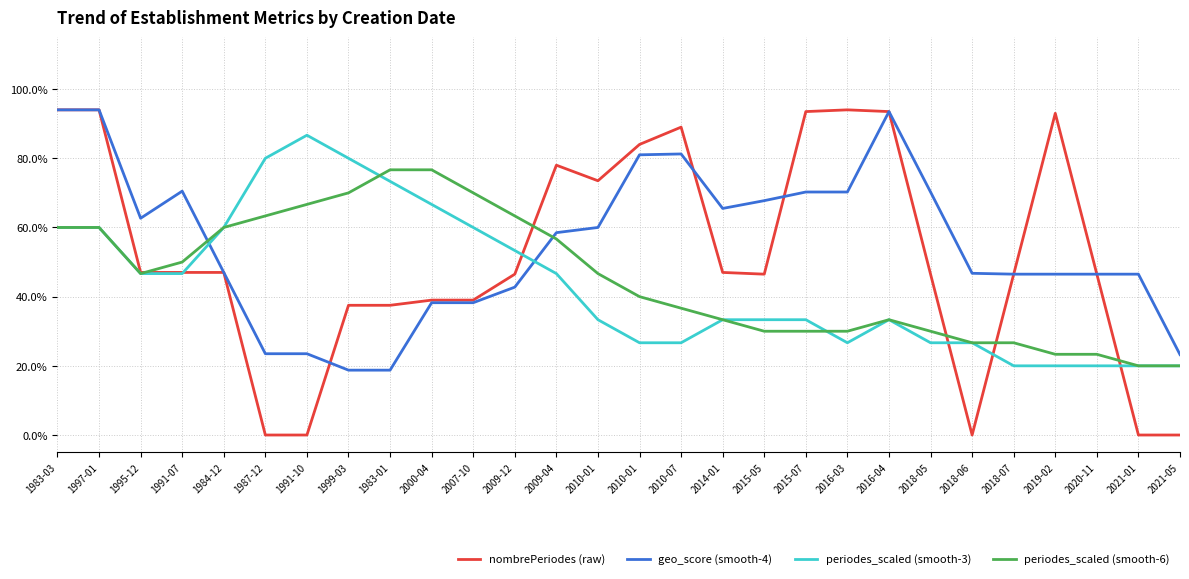

Does the chart display data point markers on the line(s)?

No